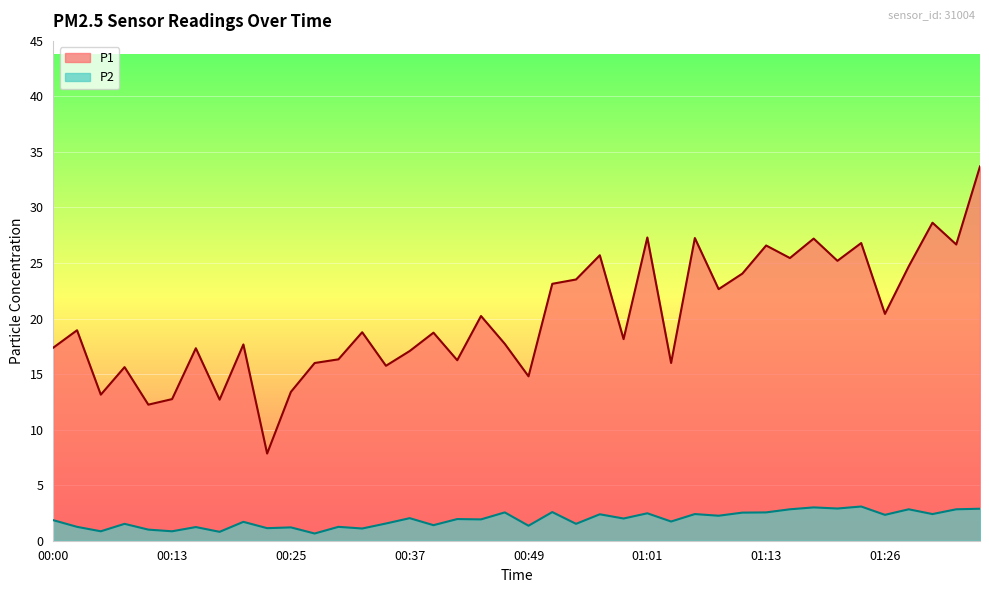

True or false: P2 and P1 cross at least once.

False